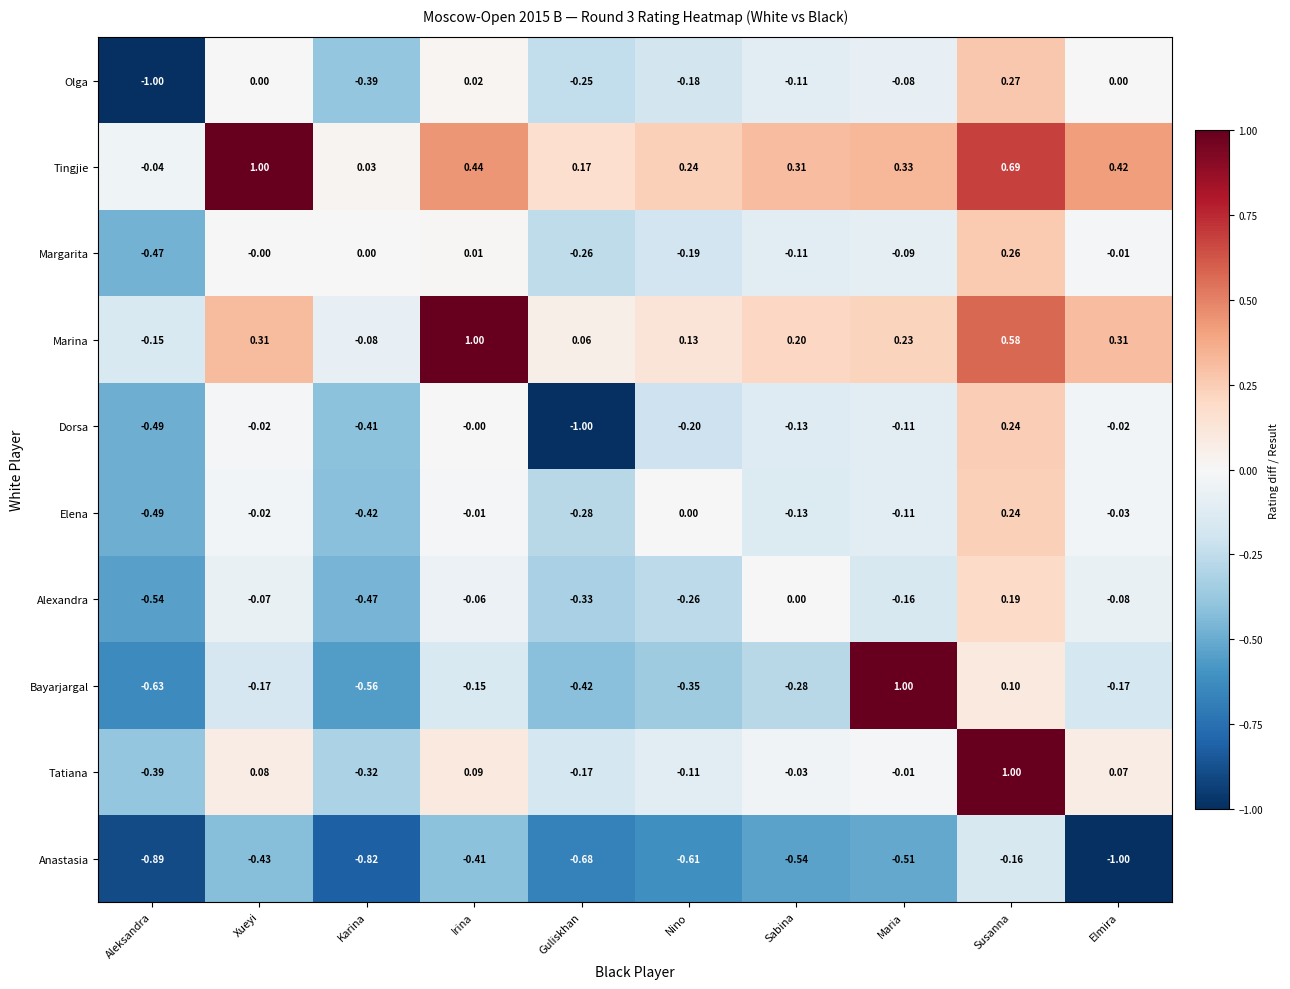

At how many categories does at least one series exceed 0?

9